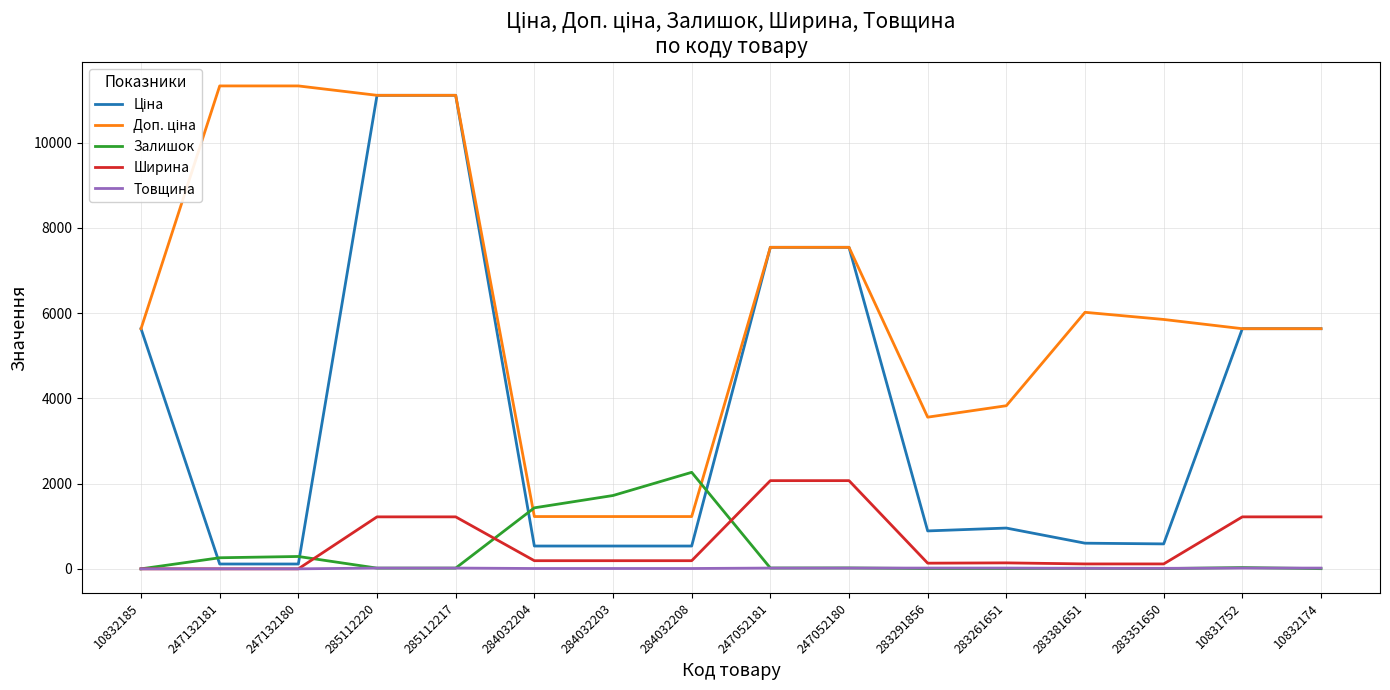

At which label does Залишок reach its peak?

284032208